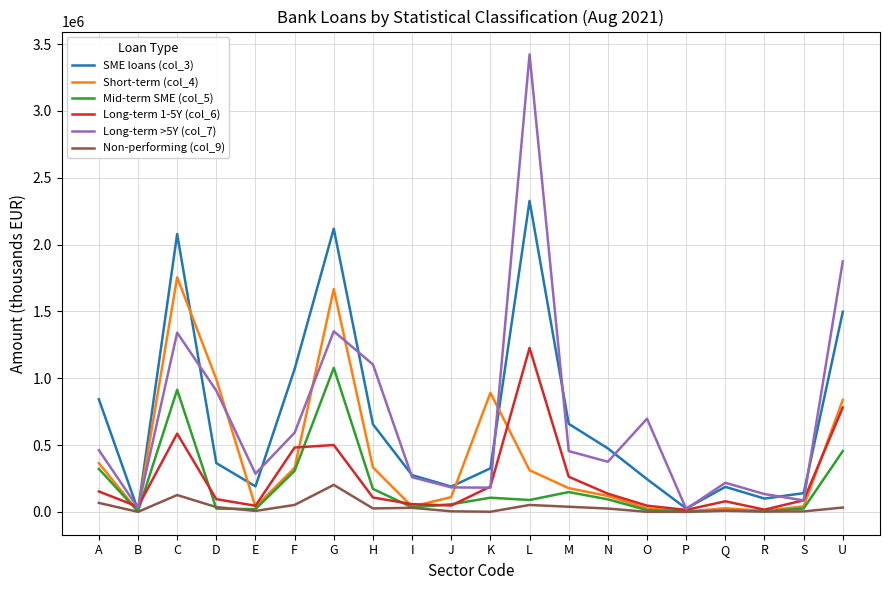

Is this an area chart (filled region under the line)?

No